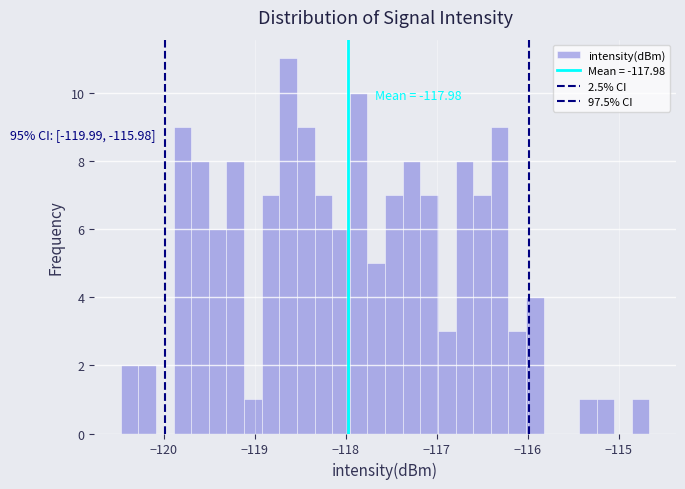

Read against the x-axis, roughly where is the centre of the tallest bar?

-118.6